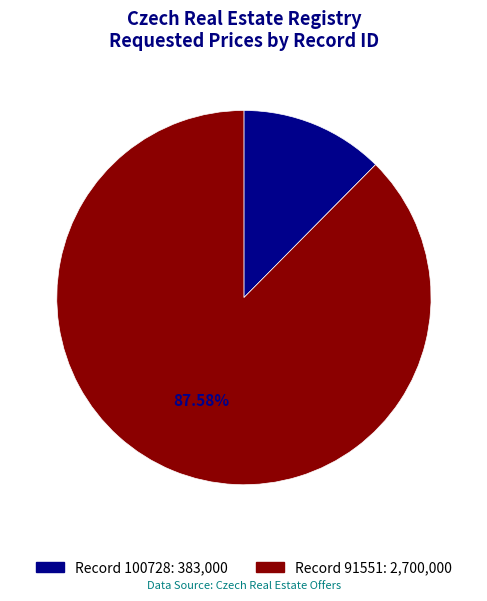

Is there any slice that represents more than half of the pie?

Yes